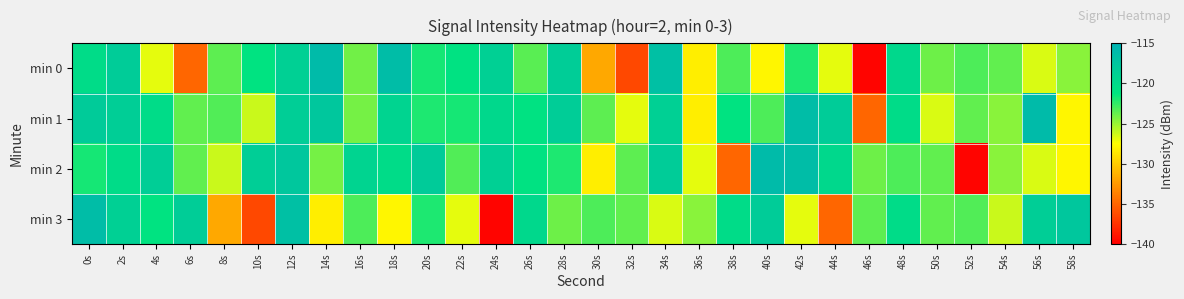

Which series has the largest total across all categories?

min 1